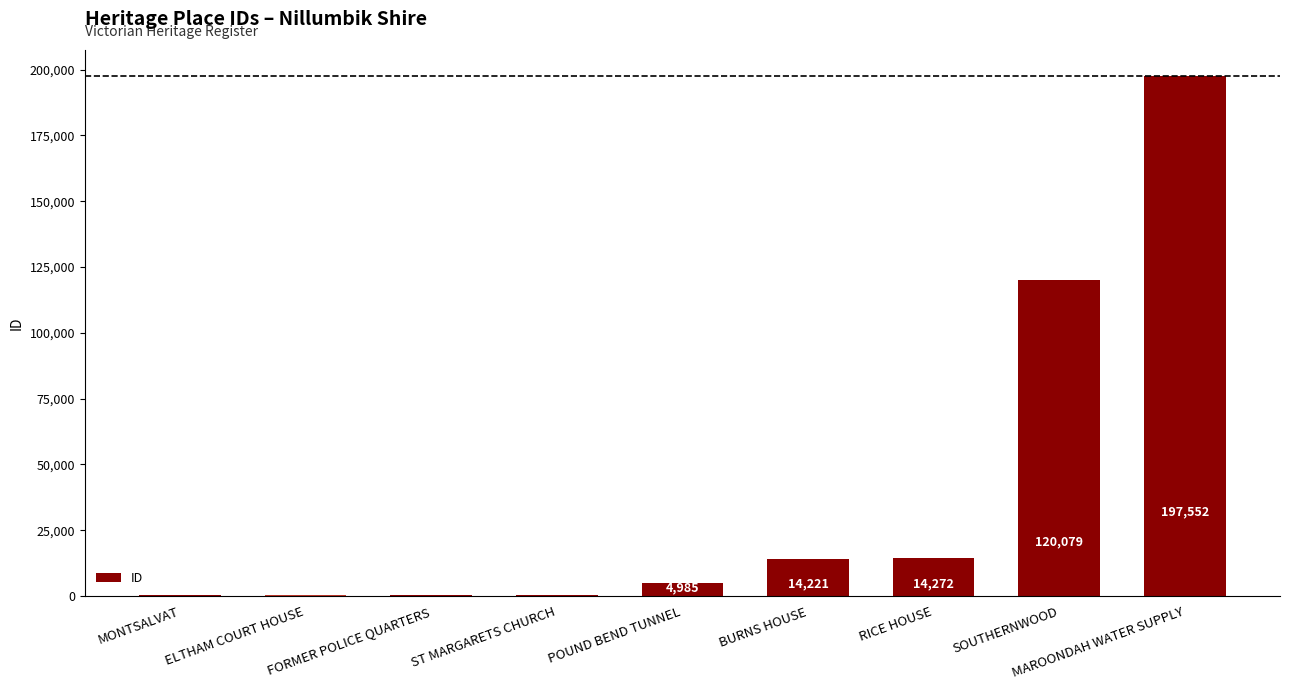

Count the number of data series in this chart.

1